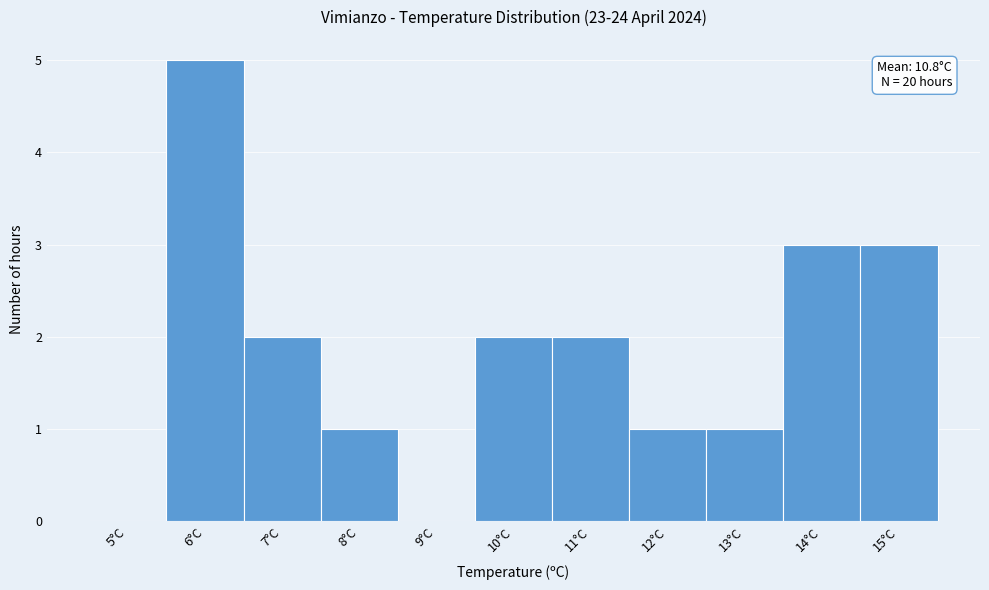

Reading left to right, transcribe all the data shown in this chart.

5°C=0	6°C=5	7°C=2	8°C=1	9°C=0	10°C=2	11°C=2	12°C=1	13°C=1	14°C=3	15°C=3